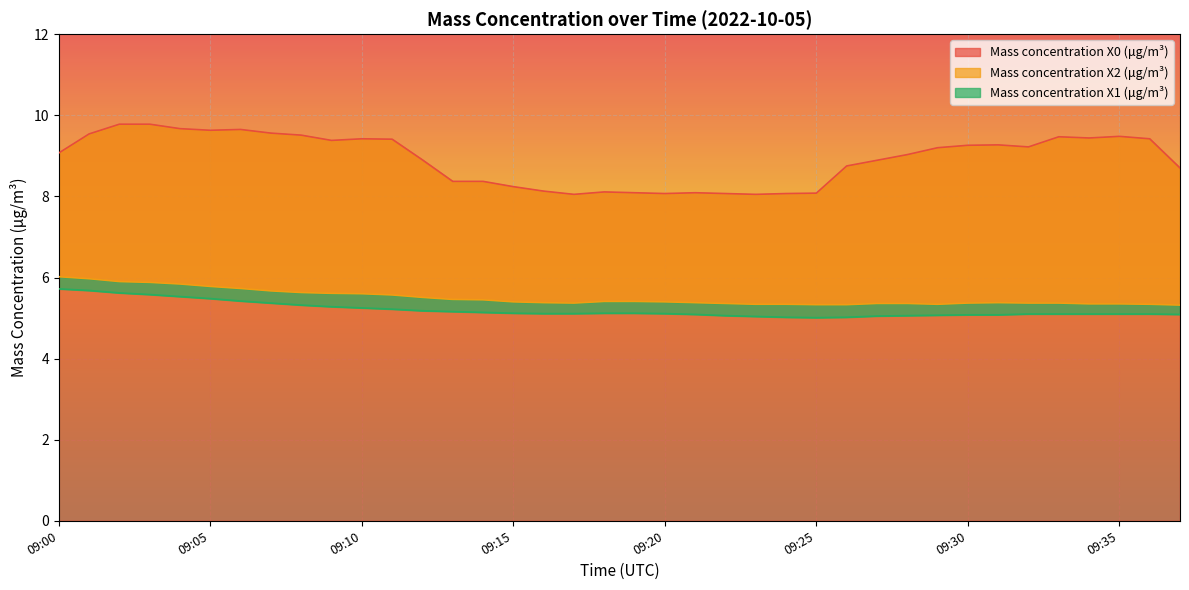

List the series in order of their peak value, highest first.

Mass concentration X0 (μg/m³), Mass concentration X2 (μg/m³), Mass concentration X1 (μg/m³)